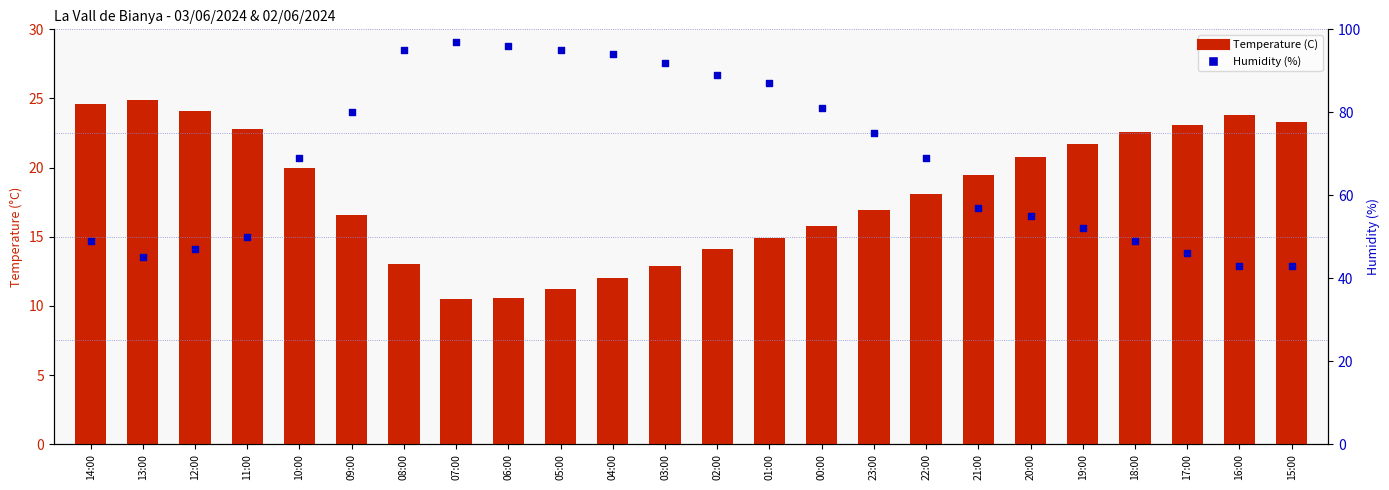

What are all the series names shown in the legend?

Temperature (C), Humidity (%)